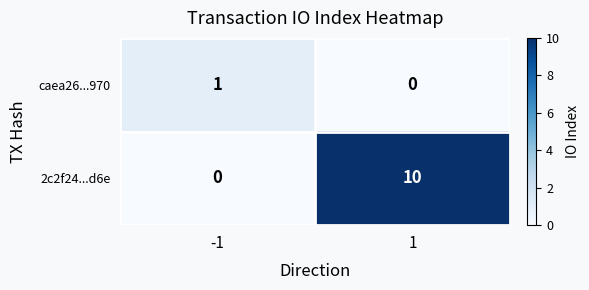

The value of 2c2f24...d6e at -1 is 0. True or false?

True